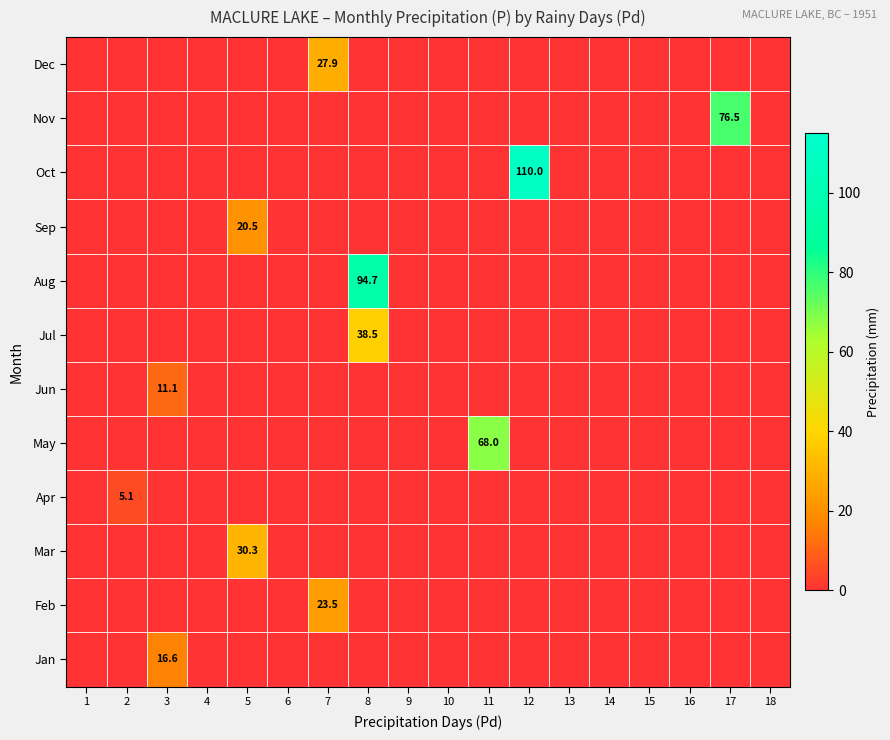

True or false: Dec has a value of 27.9 at 7.

True